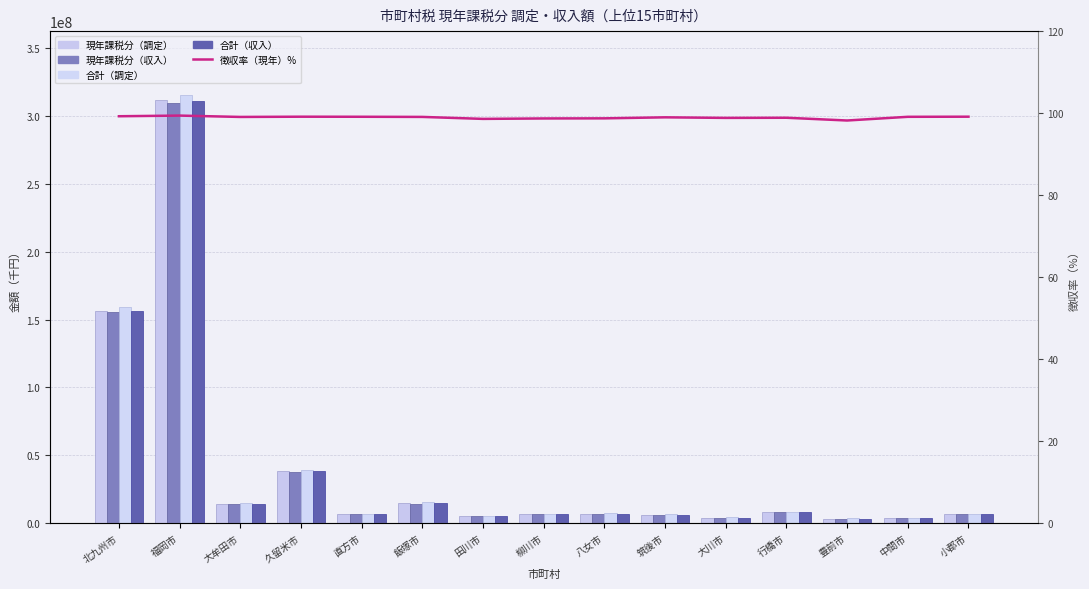

Where is 合計（調定） nearest to the value 159499628?

北九州市